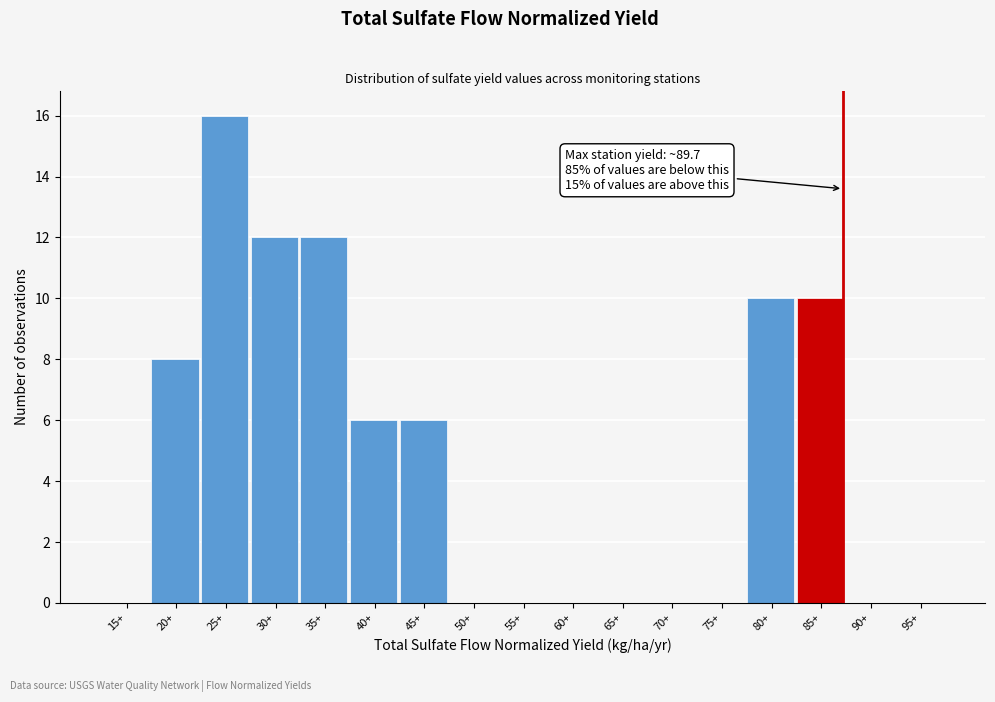

Reading right to left, what are all the values shown in this chart?

95+=0	90+=0	85+=10	80+=10	75+=0	70+=0	65+=0	60+=0	55+=0	50+=0	45+=6	40+=6	35+=12	30+=12	25+=16	20+=8	15+=0